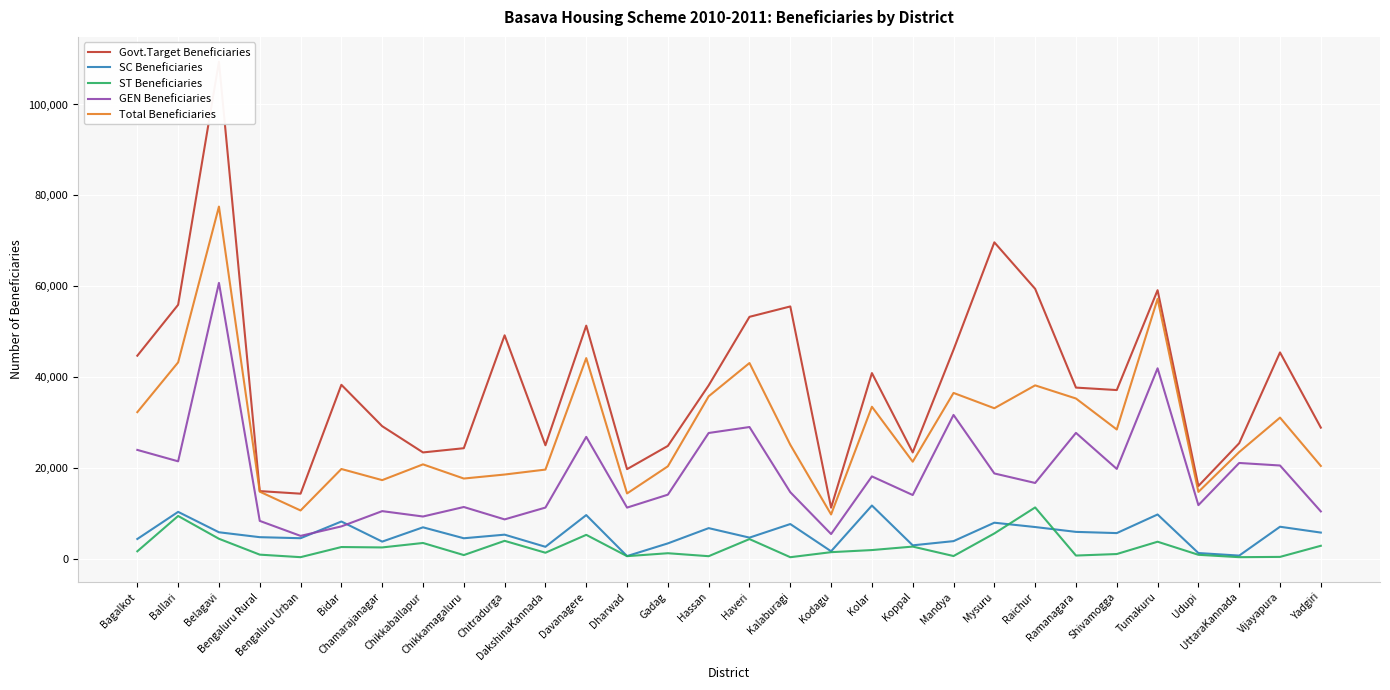

At which label does Govt.Target Beneficiaries reach its peak?

Belagavi